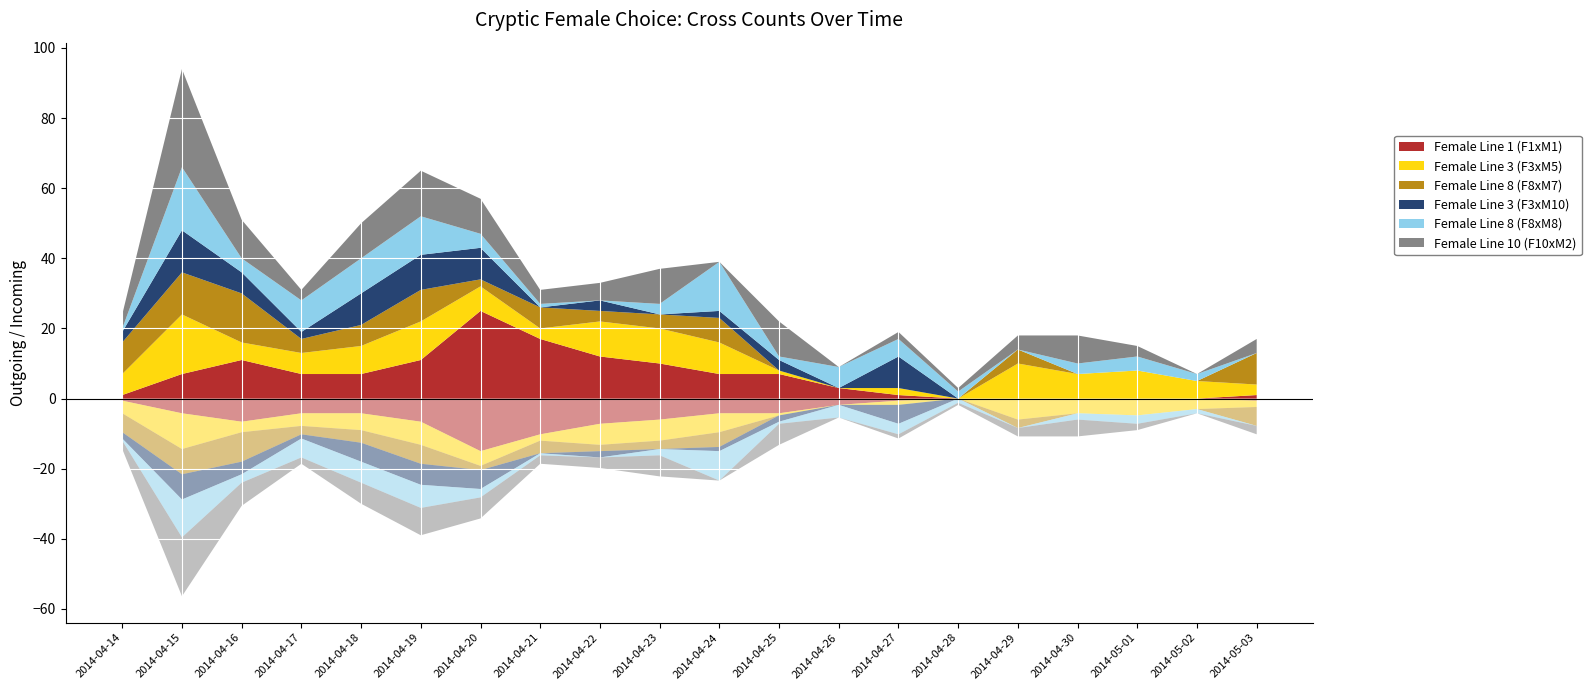

Reading right to left, transcribe all the data shown in this chart.

Female Line 1 (F1xM1): 1	0	0	0	0	0	1	3	7	7	10	12	17	25	11	7	7	11	7	1
Female Line 3 (F3xM5): 3	5	8	7	10	0	2	0	1	9	10	10	3	7	11	8	6	5	17	6
Female Line 8 (F8xM7): 9	0	0	0	4	0	0	0	0	7	4	3	6	2	9	6	4	14	12	9
Female Line 3 (F3xM10): 0	0	0	0	0	0	9	0	3	2	0	3	0	9	10	9	2	6	12	3
Female Line 8 (F8xM8): 0	2	4	3	0	2	5	6	1	14	3	0	1	4	11	10	9	4	18	1
Female Line 10 (F10xM2): 4	0	3	8	4	1	2	0	10	0	10	5	4	10	13	10	3	11	28	4